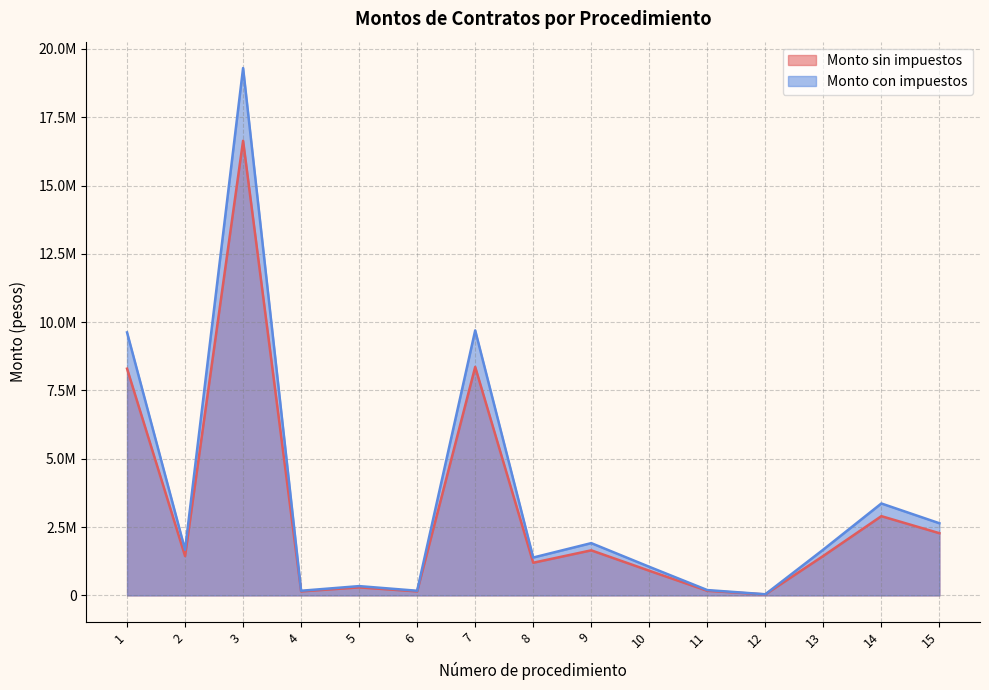

Is the value of Monto con impuestos at 8 greater than the value of Monto sin impuestos at 6?

Yes